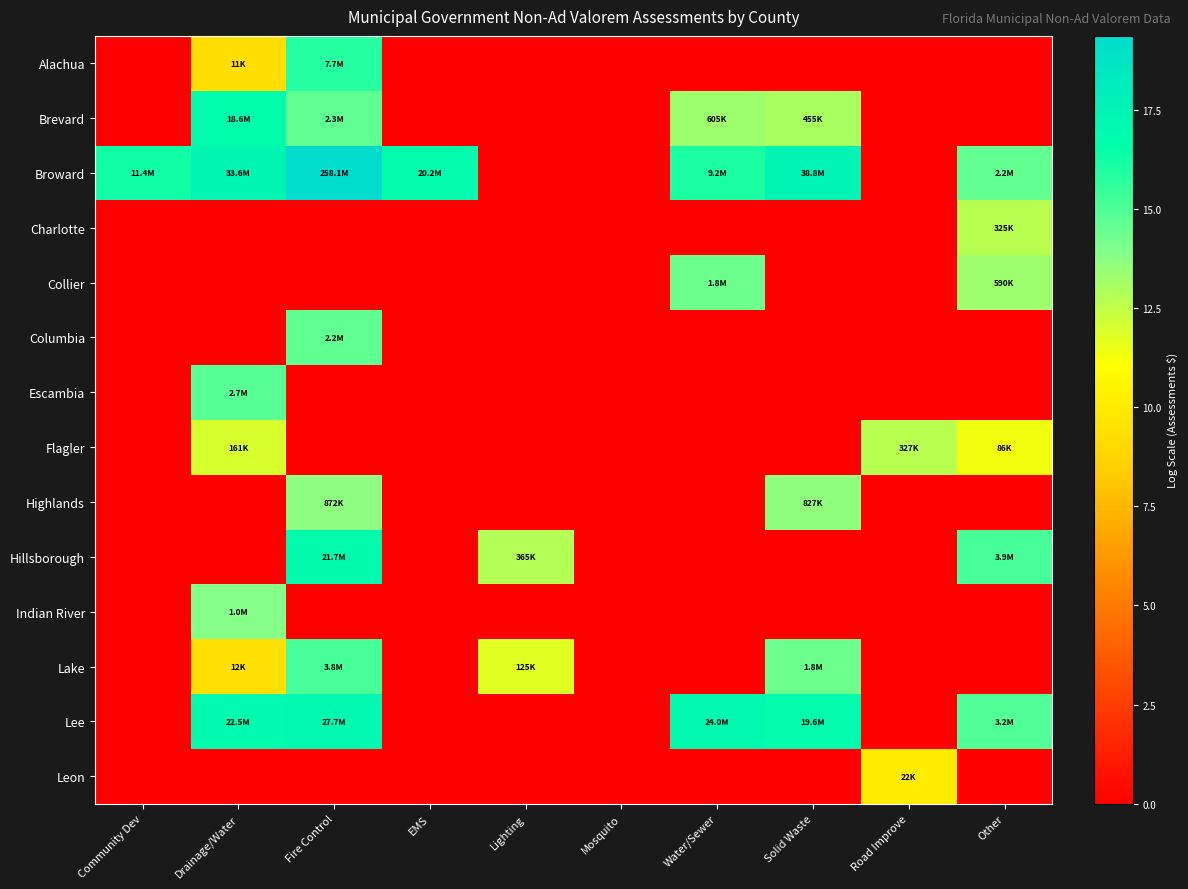

Reading left to right, what are all the values shown in this chart?

Alachua: Community Dev=0.0	Drainage/Water=9.3	Fire Control=15.9	EMS=0.0	Lighting=0.0	Mosquito=0.0	Water/Sewer=0.0	Solid Waste=0.0	Road Improve=0.0	Other=0.0
Brevard: Community Dev=0.0	Drainage/Water=16.7	Fire Control=14.6	EMS=0.0	Lighting=0.0	Mosquito=0.0	Water/Sewer=13.3	Solid Waste=13.0	Road Improve=0.0	Other=0.0
Broward: Community Dev=16.3	Drainage/Water=17.3	Fire Control=19.4	EMS=16.8	Lighting=0.0	Mosquito=0.0	Water/Sewer=16.0	Solid Waste=17.5	Road Improve=0.0	Other=14.6
Charlotte: Community Dev=0.0	Drainage/Water=0.0	Fire Control=0.0	EMS=0.0	Lighting=0.0	Mosquito=0.0	Water/Sewer=0.0	Solid Waste=0.0	Road Improve=0.0	Other=12.7
Collier: Community Dev=0.0	Drainage/Water=0.0	Fire Control=0.0	EMS=0.0	Lighting=0.0	Mosquito=0.0	Water/Sewer=14.4	Solid Waste=0.0	Road Improve=0.0	Other=13.3
Columbia: Community Dev=0.0	Drainage/Water=0.0	Fire Control=14.6	EMS=0.0	Lighting=0.0	Mosquito=0.0	Water/Sewer=0.0	Solid Waste=0.0	Road Improve=0.0	Other=0.0
Escambia: Community Dev=0.0	Drainage/Water=14.8	Fire Control=0.0	EMS=0.0	Lighting=0.0	Mosquito=0.0	Water/Sewer=0.0	Solid Waste=0.0	Road Improve=0.0	Other=0.0
Flagler: Community Dev=0.0	Drainage/Water=12.0	Fire Control=0.0	EMS=0.0	Lighting=0.0	Mosquito=0.0	Water/Sewer=0.0	Solid Waste=0.0	Road Improve=12.7	Other=11.4
Highlands: Community Dev=0.0	Drainage/Water=0.0	Fire Control=13.7	EMS=0.0	Lighting=0.0	Mosquito=0.0	Water/Sewer=0.0	Solid Waste=13.6	Road Improve=0.0	Other=0.0
Hillsborough: Community Dev=0.0	Drainage/Water=0.0	Fire Control=16.9	EMS=0.0	Lighting=12.8	Mosquito=0.0	Water/Sewer=0.0	Solid Waste=0.0	Road Improve=0.0	Other=15.2
Indian River: Community Dev=0.0	Drainage/Water=13.9	Fire Control=0.0	EMS=0.0	Lighting=0.0	Mosquito=0.0	Water/Sewer=0.0	Solid Waste=0.0	Road Improve=0.0	Other=0.0
Lake: Community Dev=0.0	Drainage/Water=9.4	Fire Control=15.2	EMS=0.0	Lighting=11.7	Mosquito=0.0	Water/Sewer=0.0	Solid Waste=14.4	Road Improve=0.0	Other=0.0
Lee: Community Dev=0.0	Drainage/Water=16.9	Fire Control=17.1	EMS=0.0	Lighting=0.0	Mosquito=0.0	Water/Sewer=17.0	Solid Waste=16.8	Road Improve=0.0	Other=15.0
Leon: Community Dev=0.0	Drainage/Water=0.0	Fire Control=0.0	EMS=0.0	Lighting=0.0	Mosquito=0.0	Water/Sewer=0.0	Solid Waste=0.0	Road Improve=10.0	Other=0.0